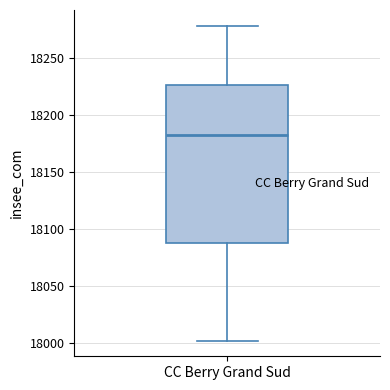

Read this box plot against the y-axis: the position of the median line, the range covered by the box, and the ends of both whiskers. The values are not printed on the chart, so give them approximately, as read against the axis.

median 18185, box 18090 to 18225, whiskers 18000 to 18280